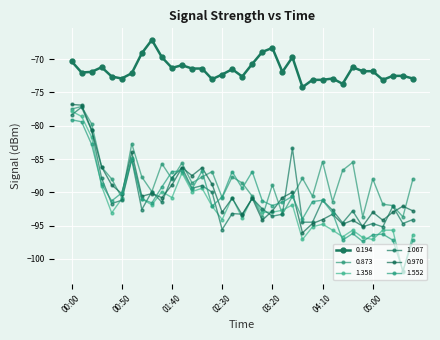

True or false: 1.552 has more than 0 points higher than both neighbors.

True